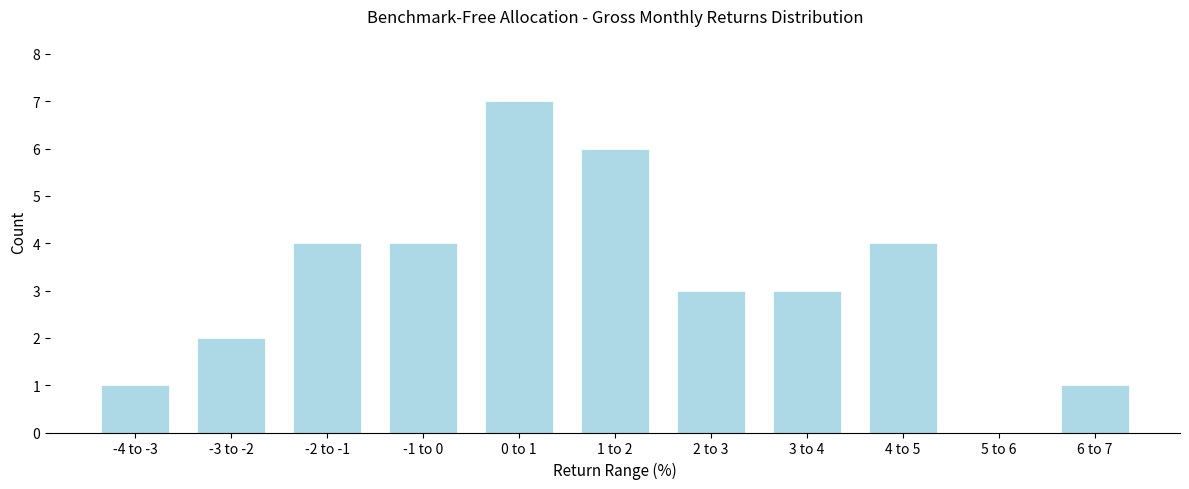

Reading left to right, extract all data points from this chart.

-4 to -3=1	-3 to -2=2	-2 to -1=4	-1 to 0=4	0 to 1=7	1 to 2=6	2 to 3=3	3 to 4=3	4 to 5=4	5 to 6=0	6 to 7=1